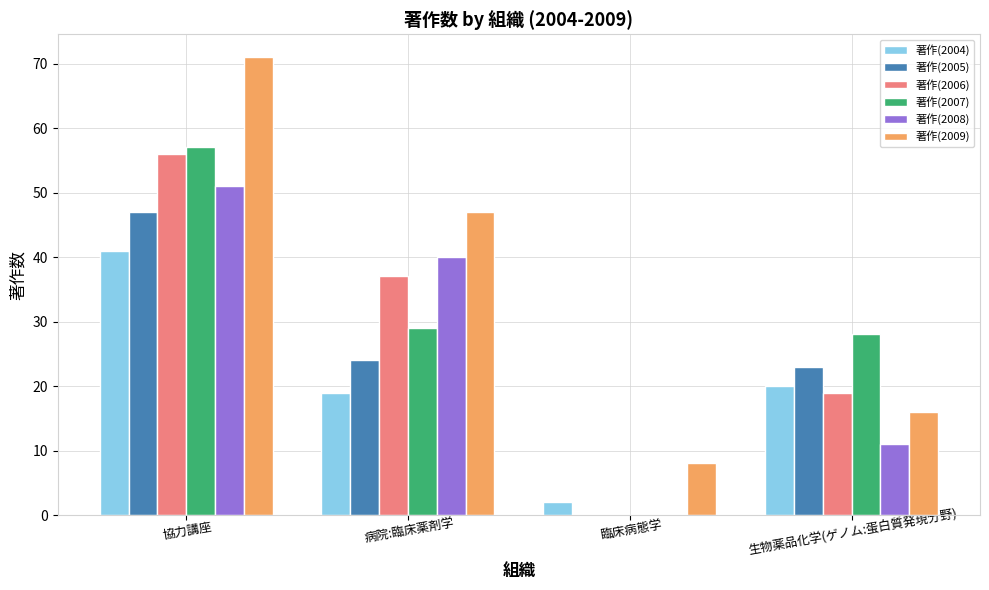

True or false: 著作(2009) has a value of 69 at 病院:臨床薬剤学.

False